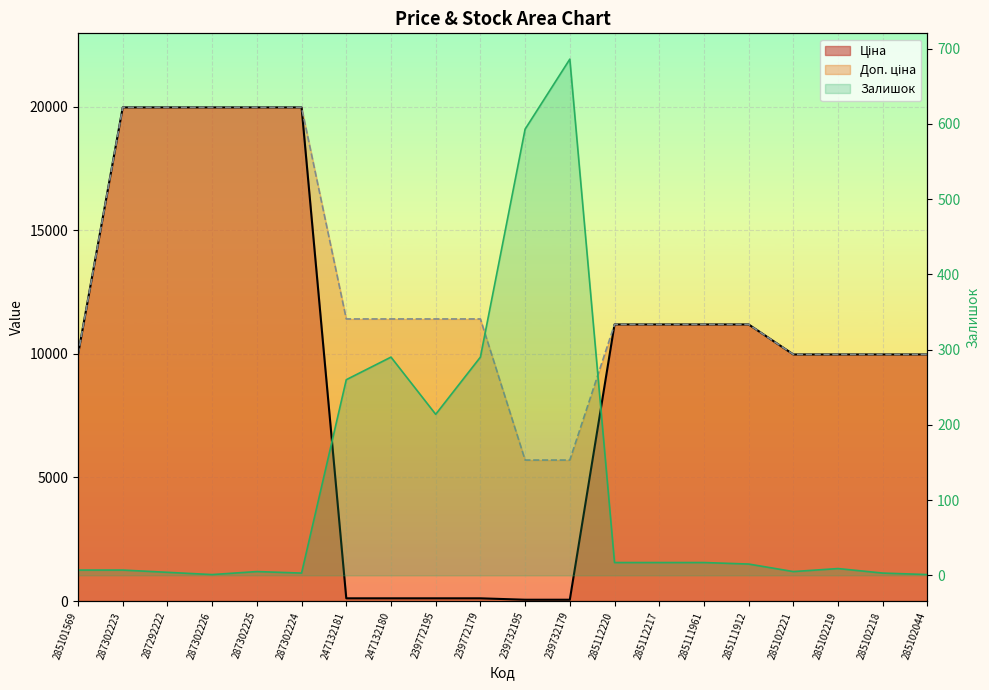

The value of Доп. ціна at 287302223 is 19964.2. True or false?

True